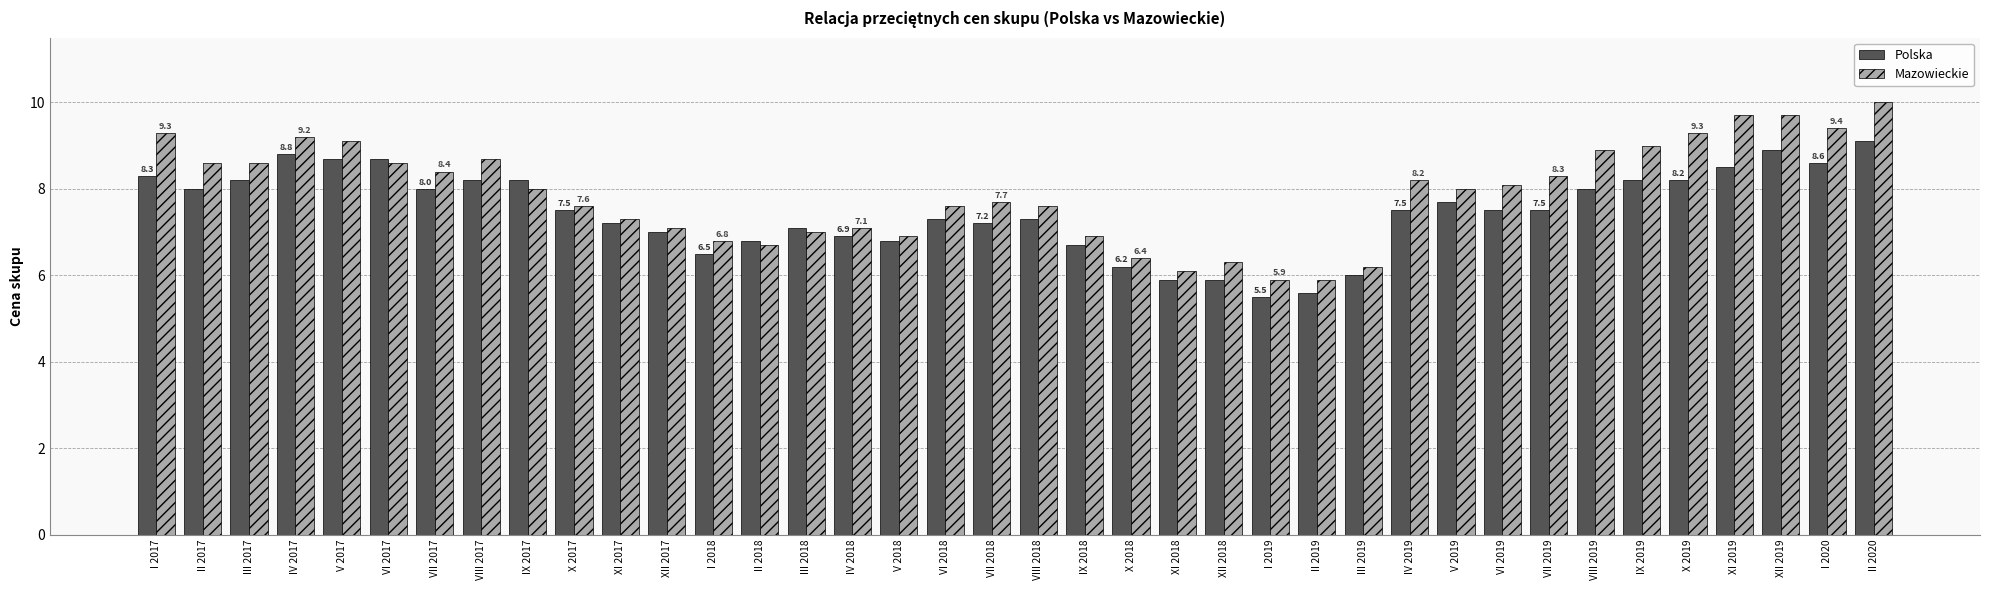

What is the total value across all series at I 2018?

13.3